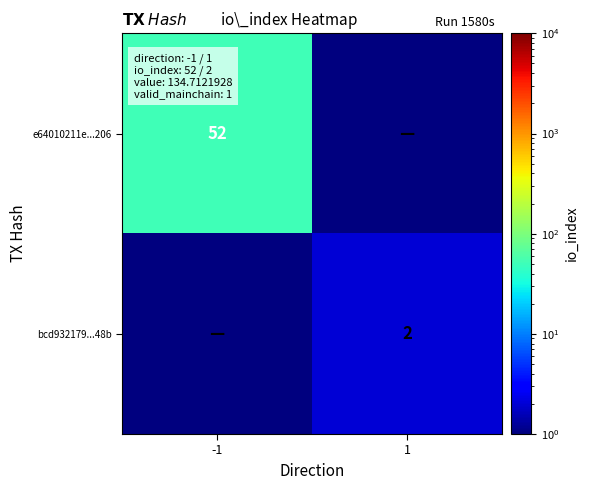

Is it true that bcd932179...48b equals 2.8 at 1?

False